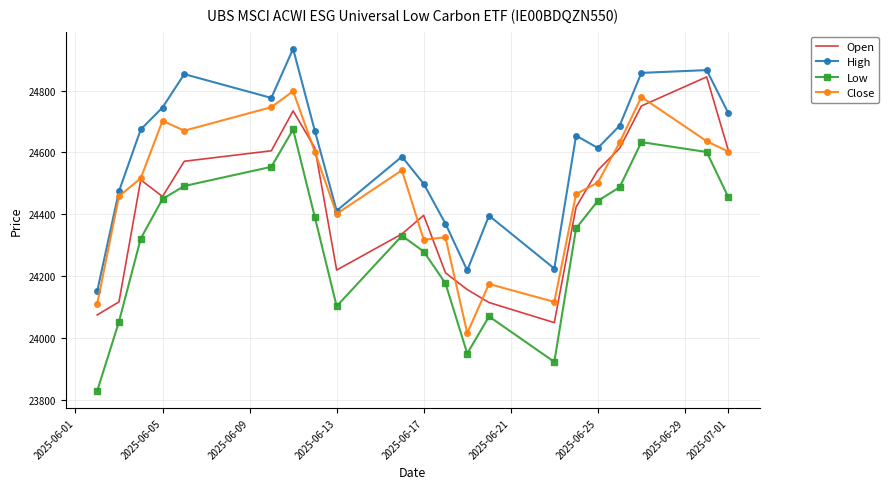

True or false: High and Low intersect in this chart.

False